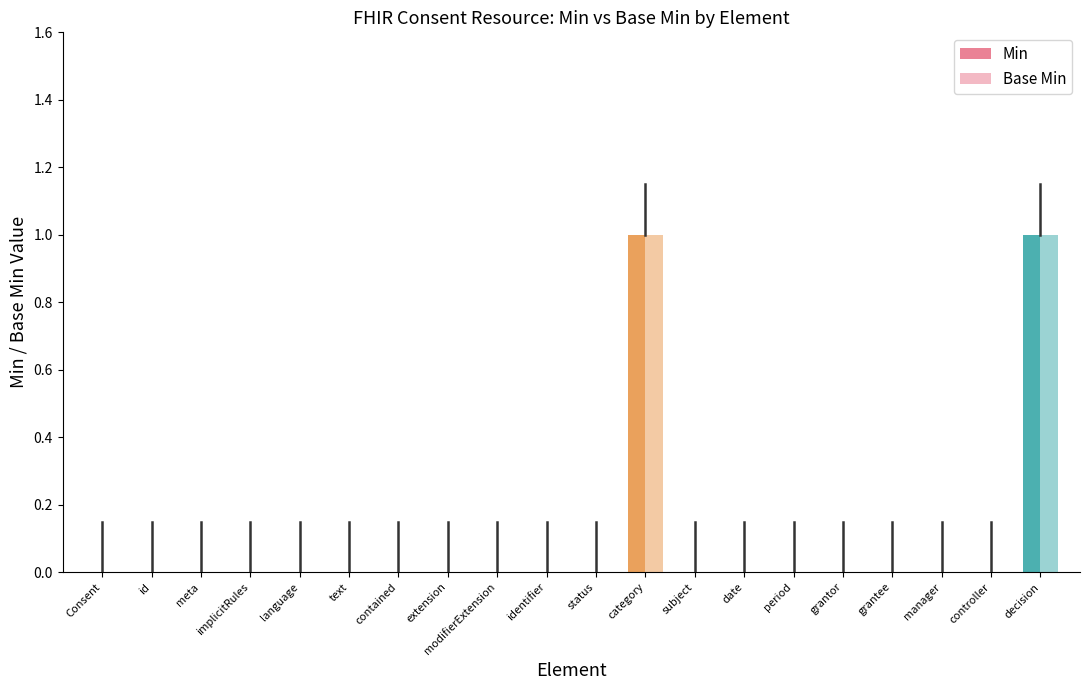

How many groups of bars are there?

20